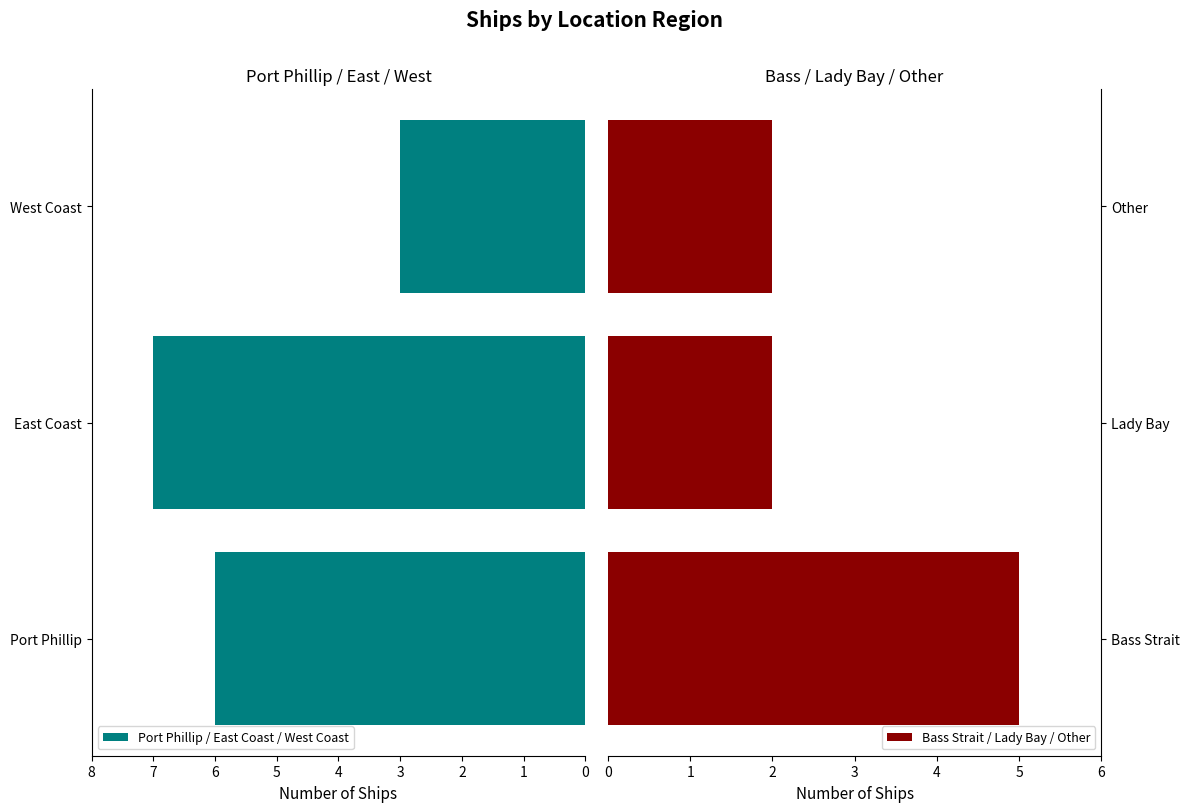

What value does the Port Phillip / East Coast / West Coast series have at West Coast?

3